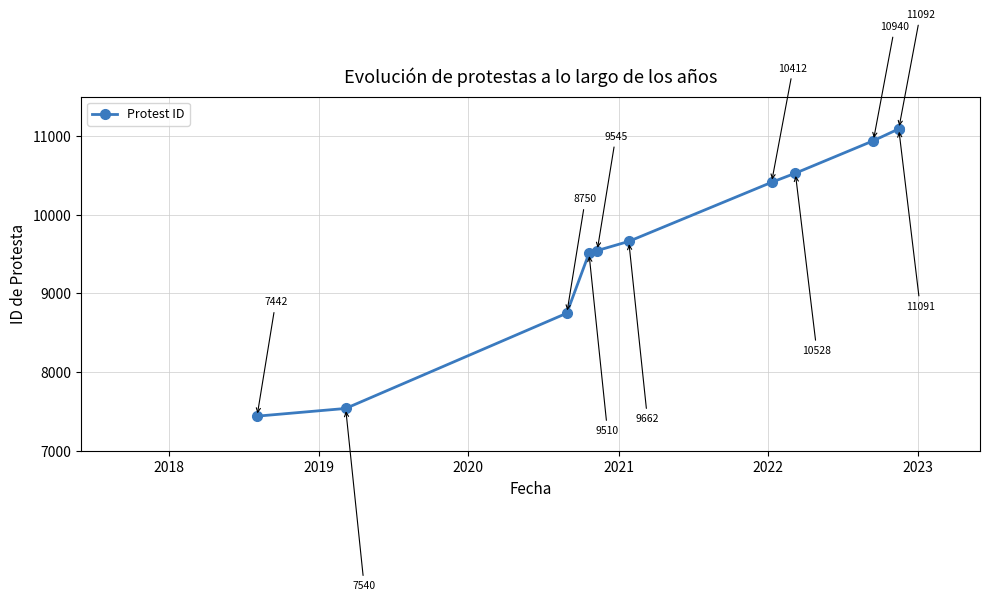

How many values are below 9662?

5